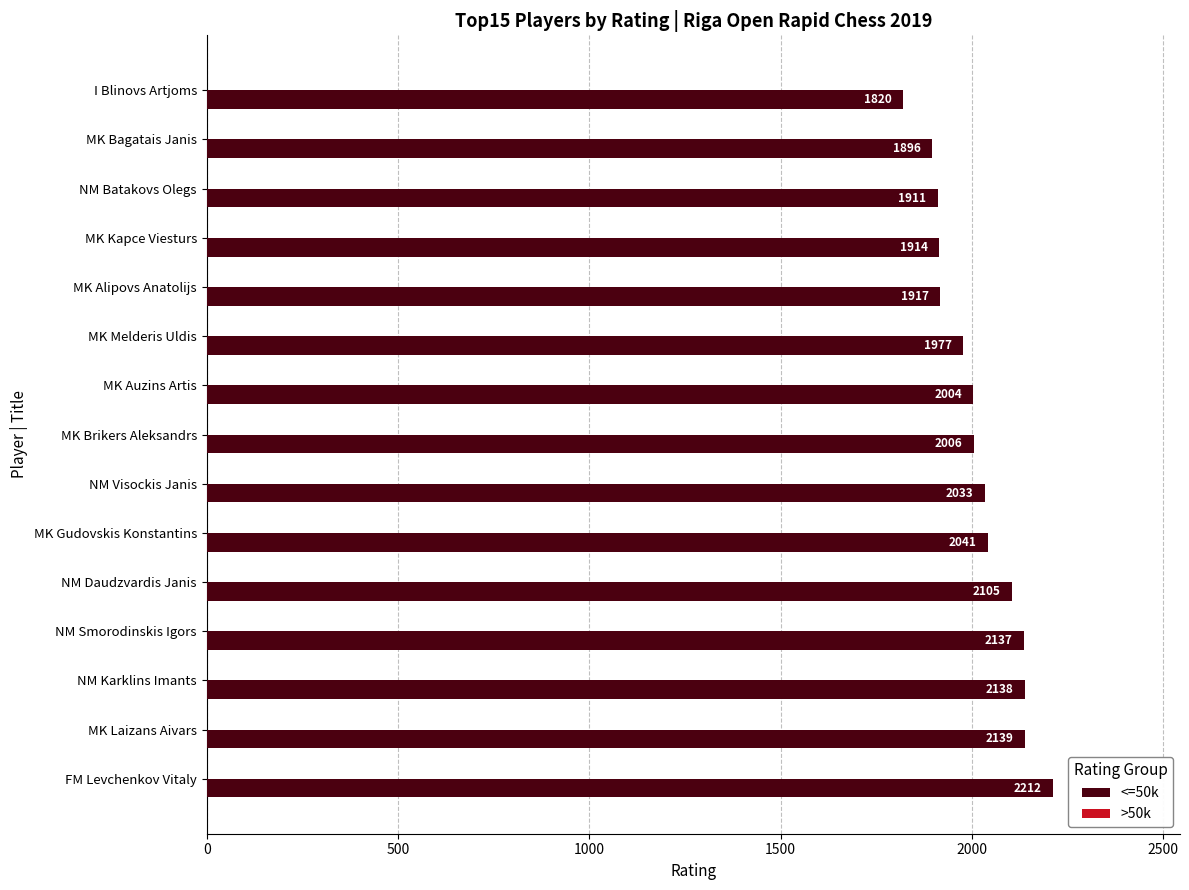

What is the change in value from NM Daudzvardis Janis to NM Visockis Janis?

-72